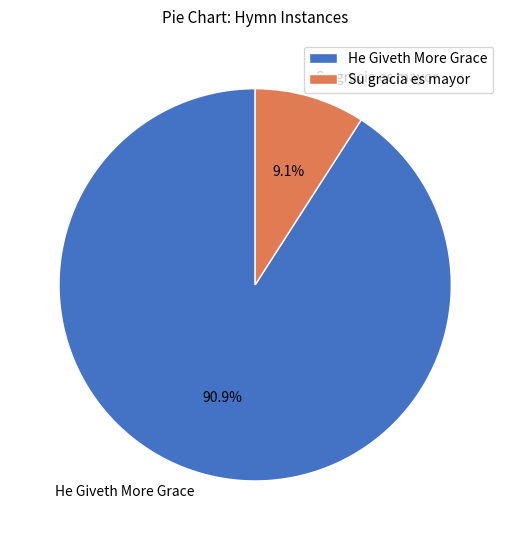

Count the number of slices in the pie.

2